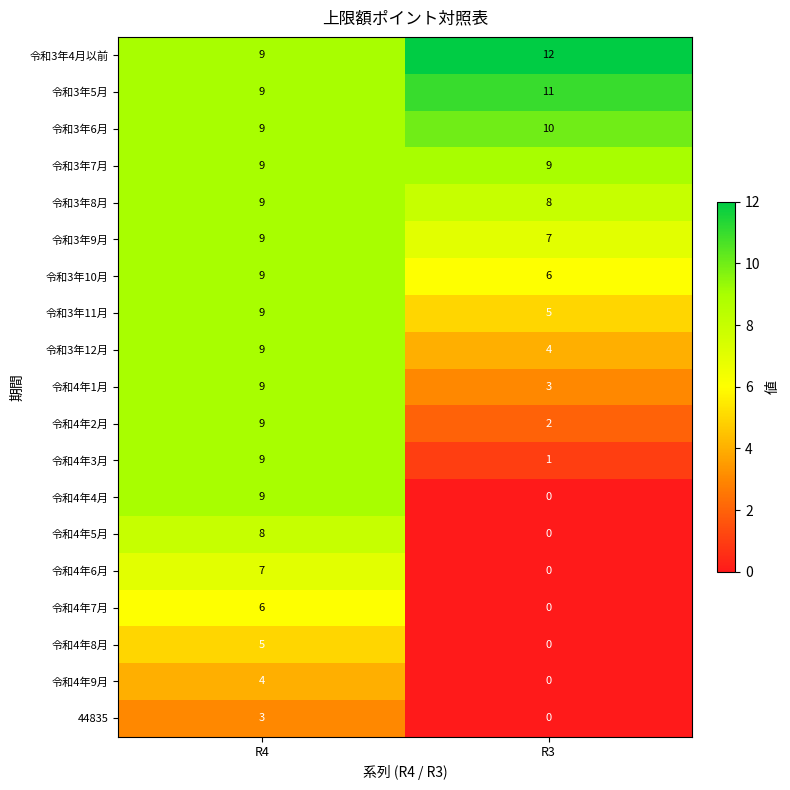

What is the difference between the maximum and minimum values in the 令和4年4月 series?

9